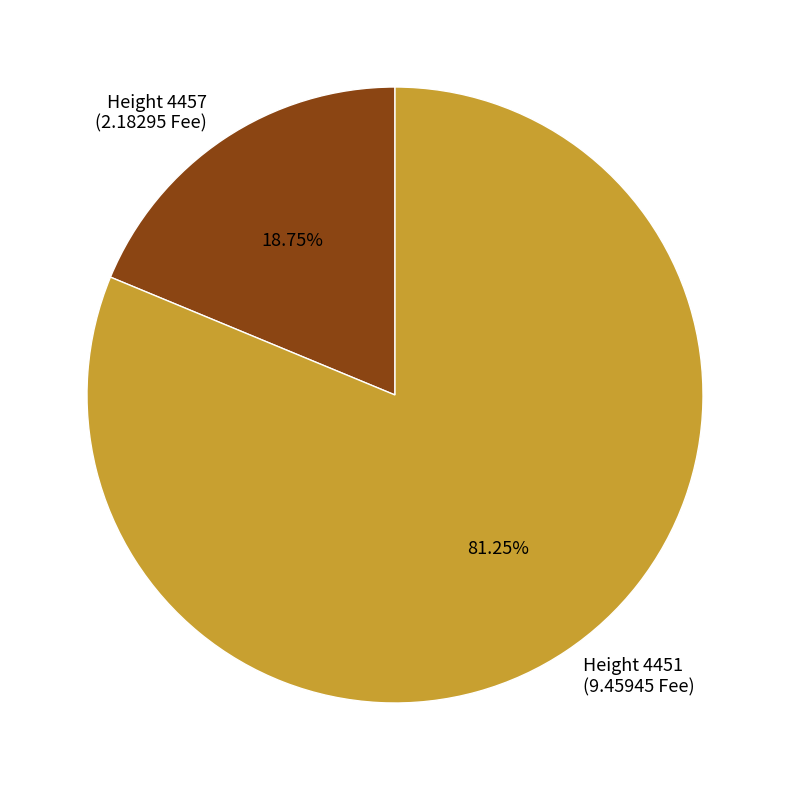

Count the number of slices in the pie.

2